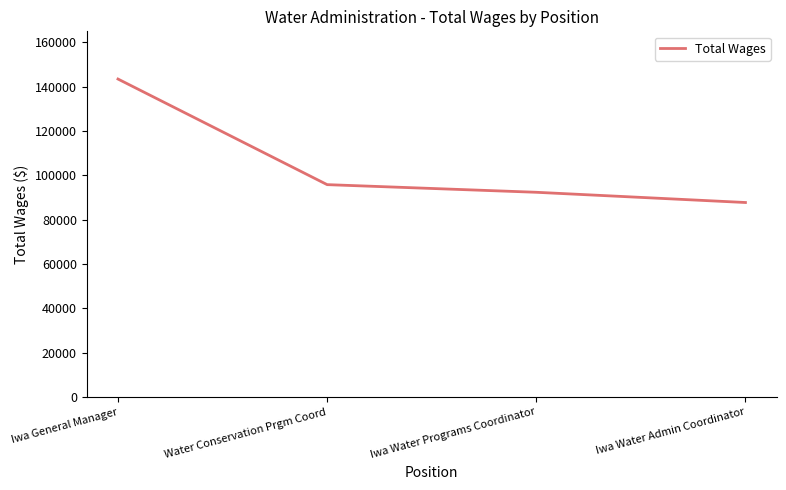

At which label is the value closest to 115577?

Water Conservation Prgm Coord